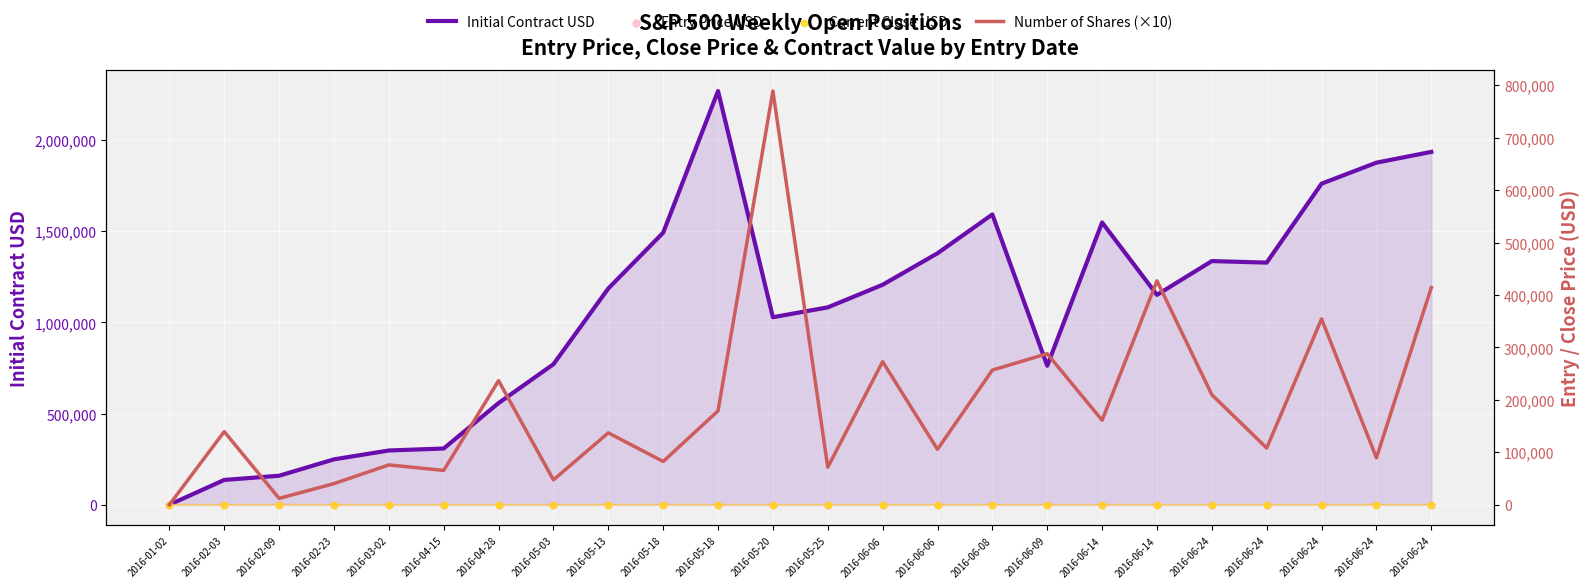

At which category is the sum across all series the highest?

2016-05-18